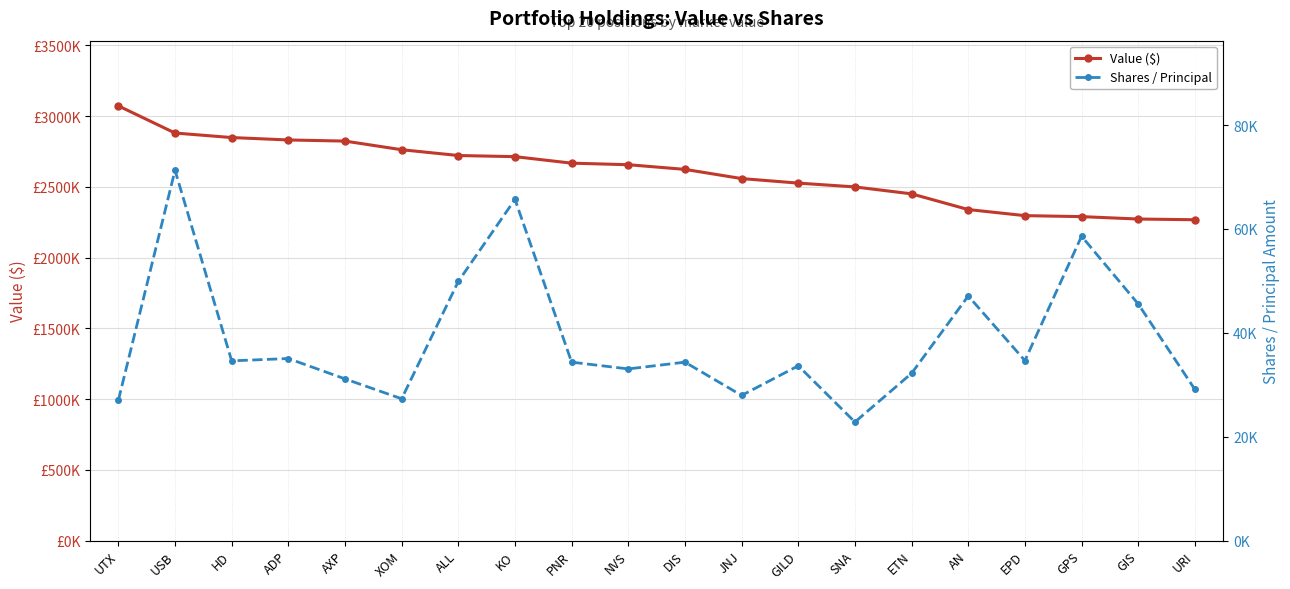

What is the difference between the maximum and minimum values in the Value ($) series?

805000